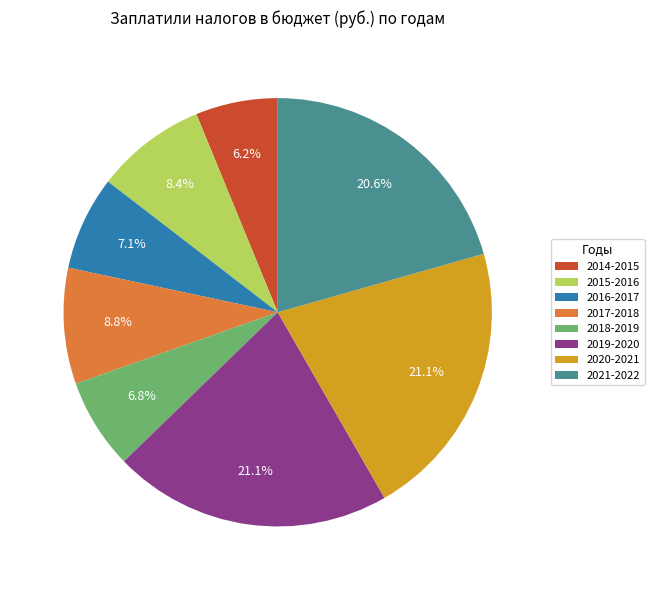

Is the sum of 2018-2019 and 2019-2020 greater than half?

No